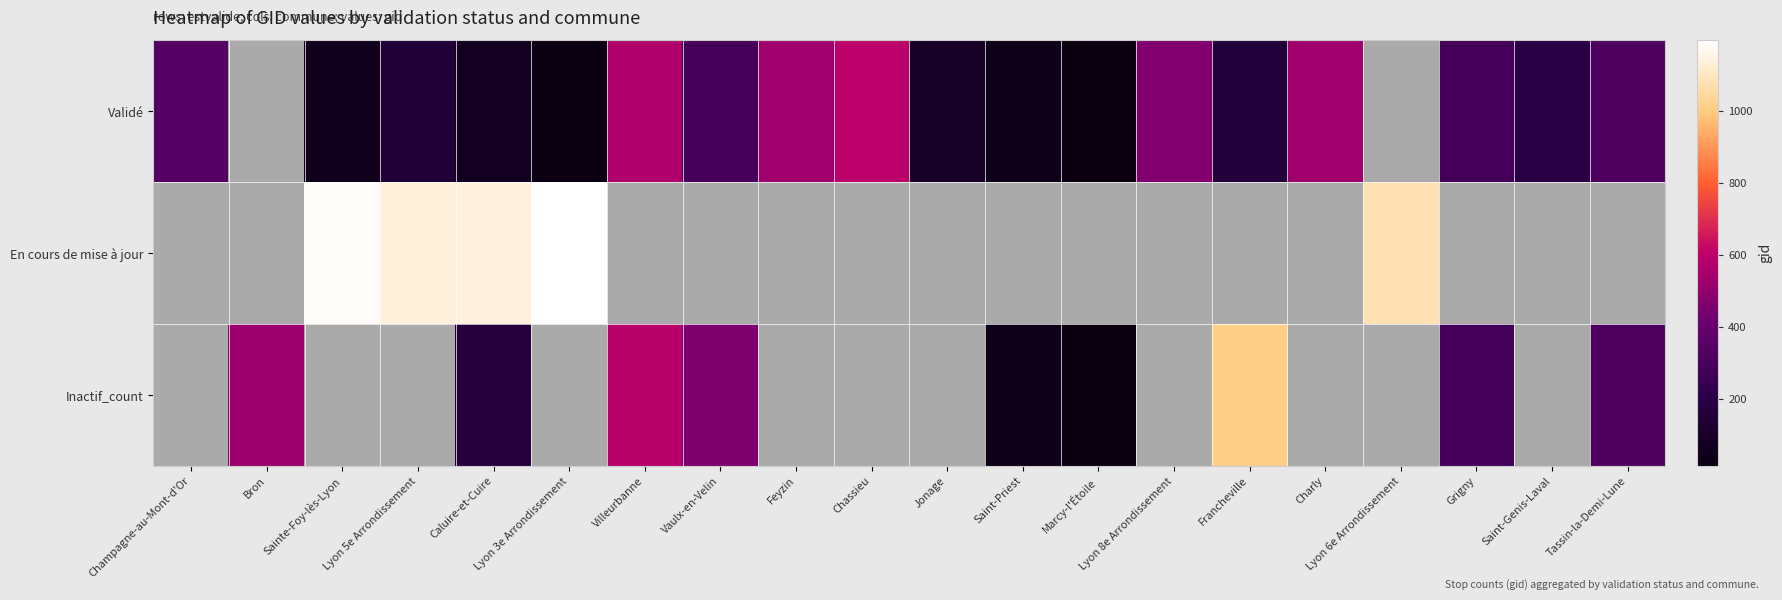

At how many categories does at least one series exceed 292?

15